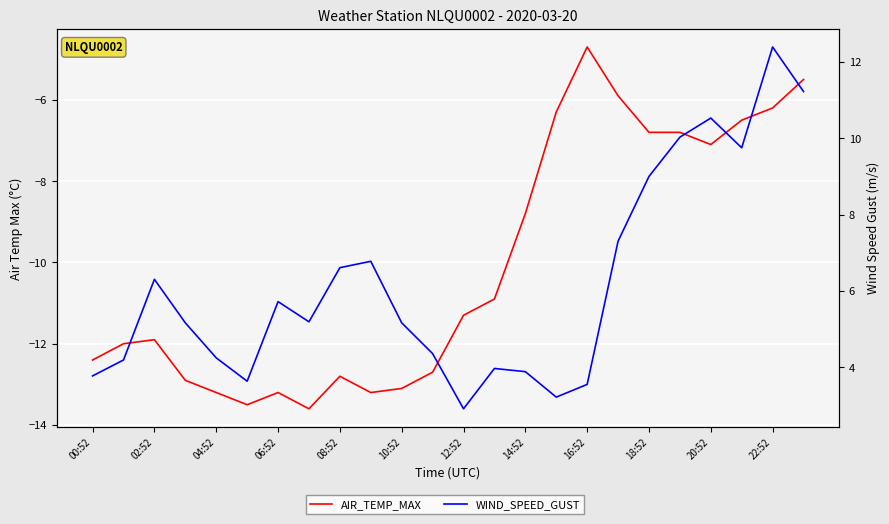

True or false: WIND_SPEED_GUST and AIR_TEMP_MAX cross at least once.

False